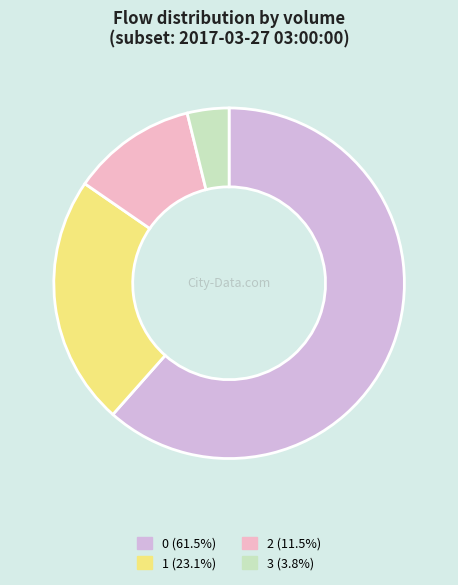

What is the ratio of the value at 1 to the value at 0?

0.4